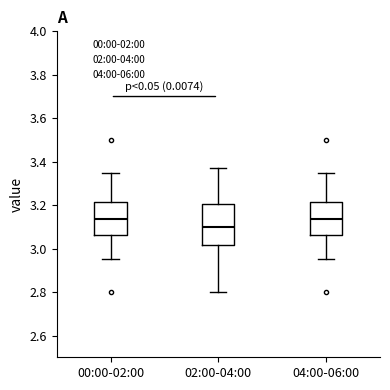

Reading left to right, transcribe this box plot: for each box, give where its median line is, the range the box spans, and where its two whiskers end, as read against the y-axis. The values are not printed on the chart, so give them approximately, as read against the axis.

00:00-02:00: median 3.14, box 3.06 to 3.22, whiskers 2.96 to 3.36
02:00-04:00: median 3.10, box 3.02 to 3.20, whiskers 2.80 to 3.38
04:00-06:00: median 3.14, box 3.06 to 3.22, whiskers 2.96 to 3.36